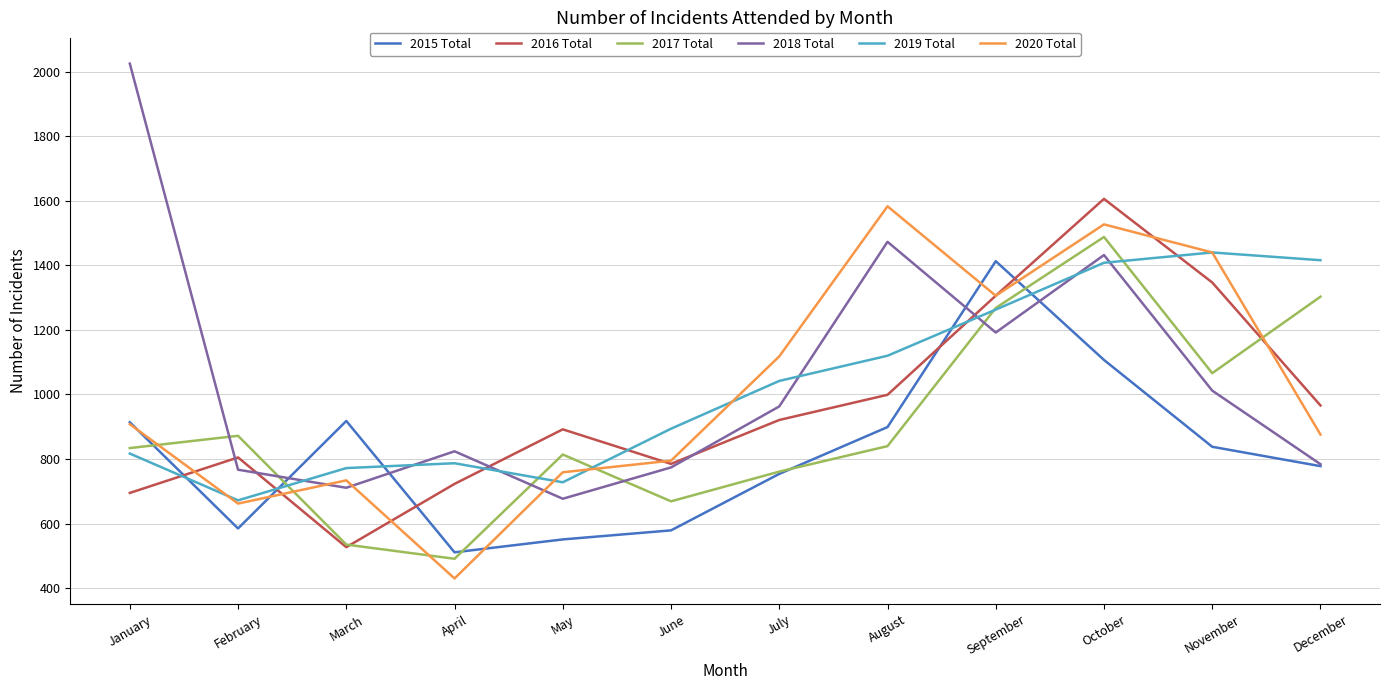

Where is the first local maximum for 2019 Total?

April